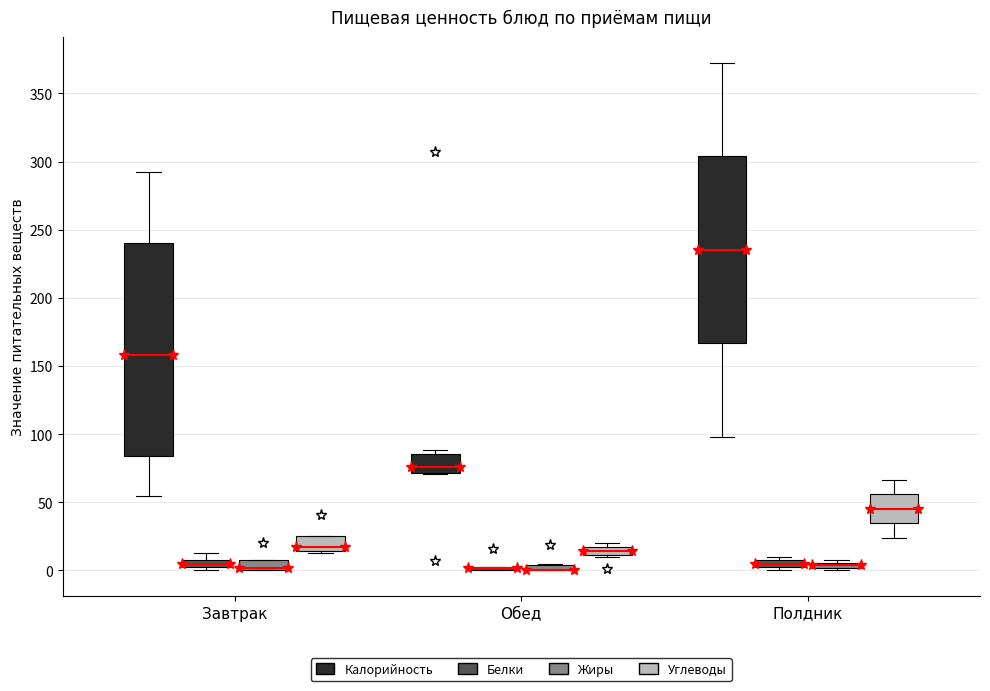

Where is the upper edge of the box for Полдник (Белки) on the y-axis? The values are not printed on the chart, so give them approximately, as read against the axis.

5